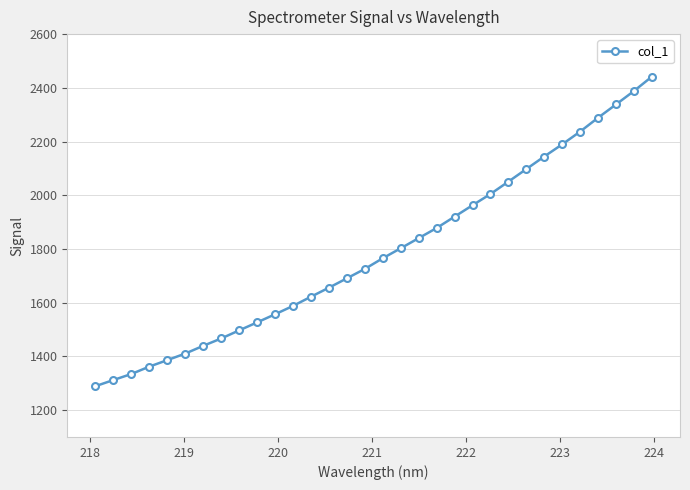

What is the value of the 29th point from the left?

2288.6